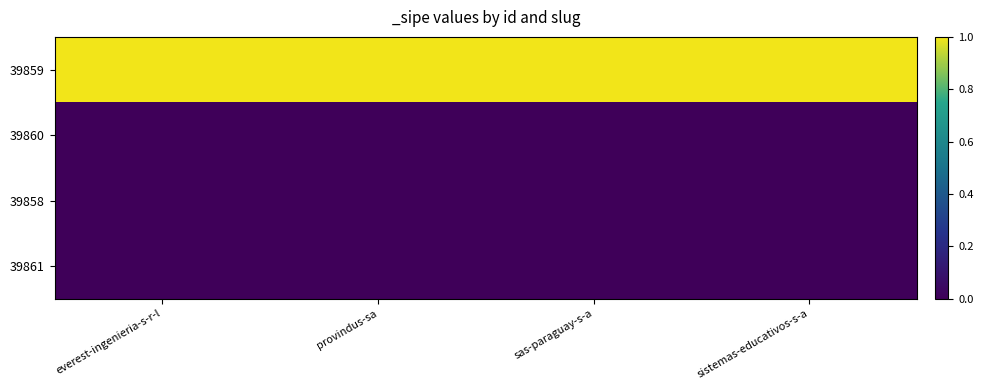

What is the maximum value shown in the chart?

1